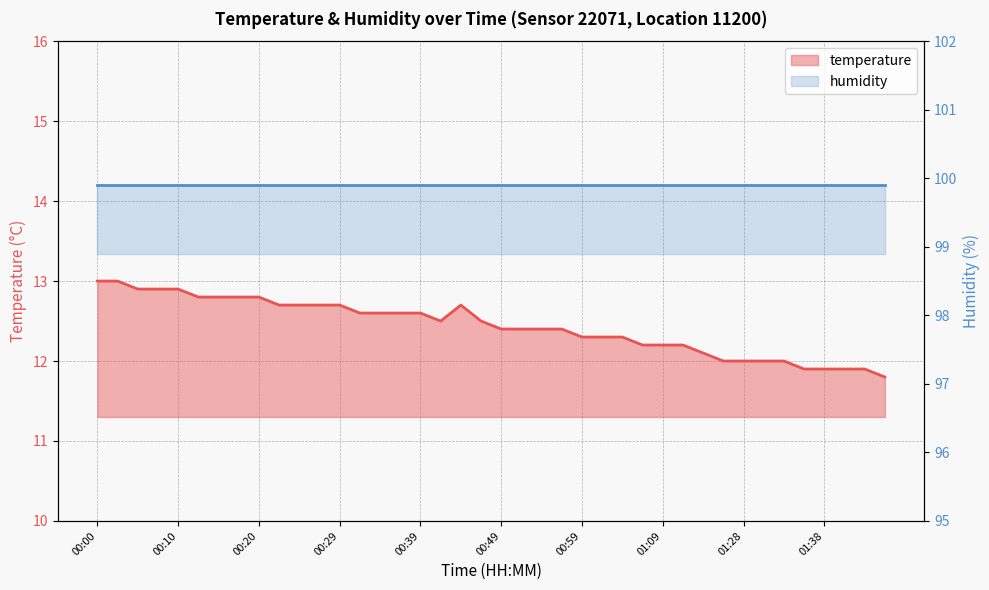

What is the sum of the values at 00:15 and 00:44?

25.5